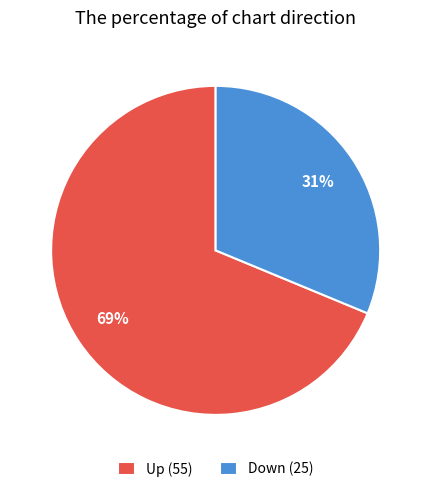

Is it true that Up (55) is 69% of the pie?

True